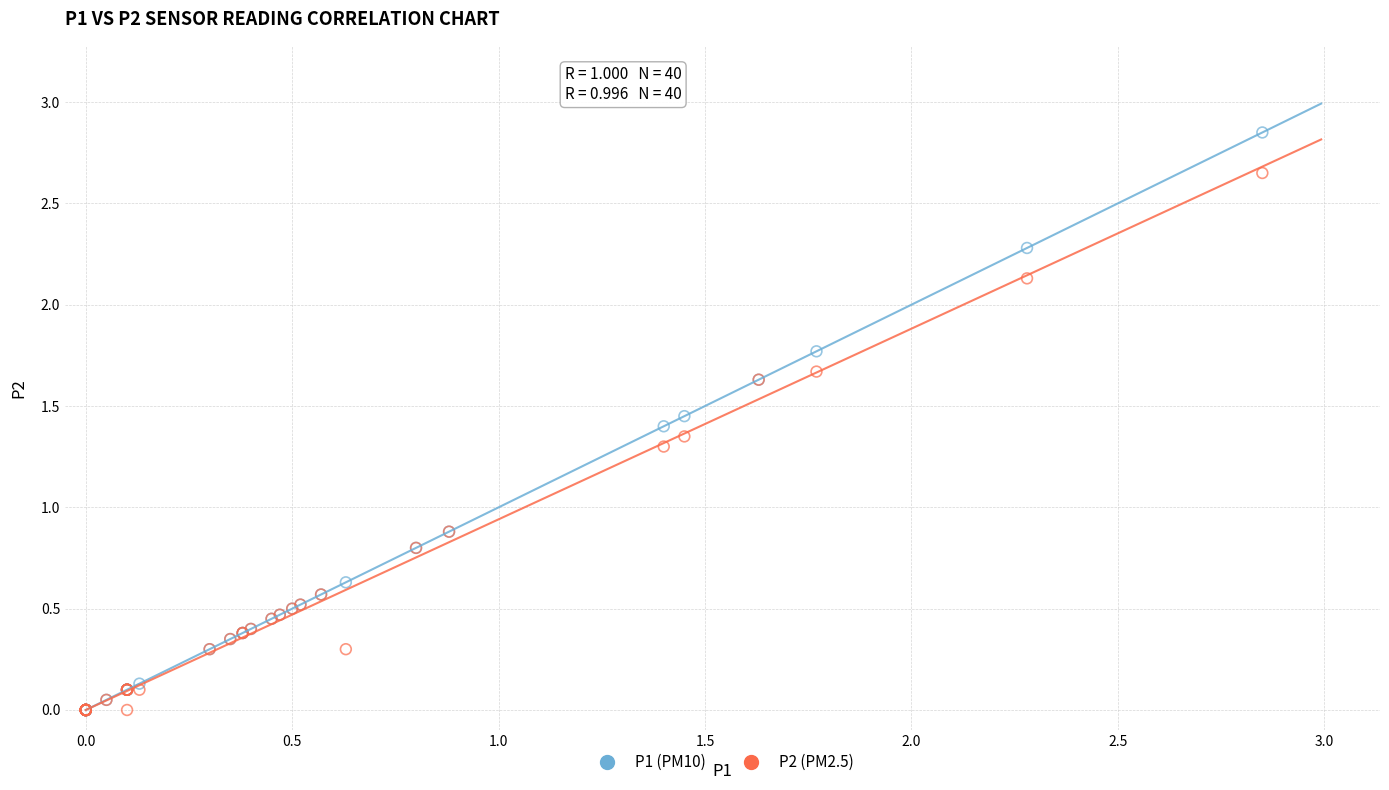

What are all the series names shown in the legend?

P1 (PM10), P2 (PM2.5)